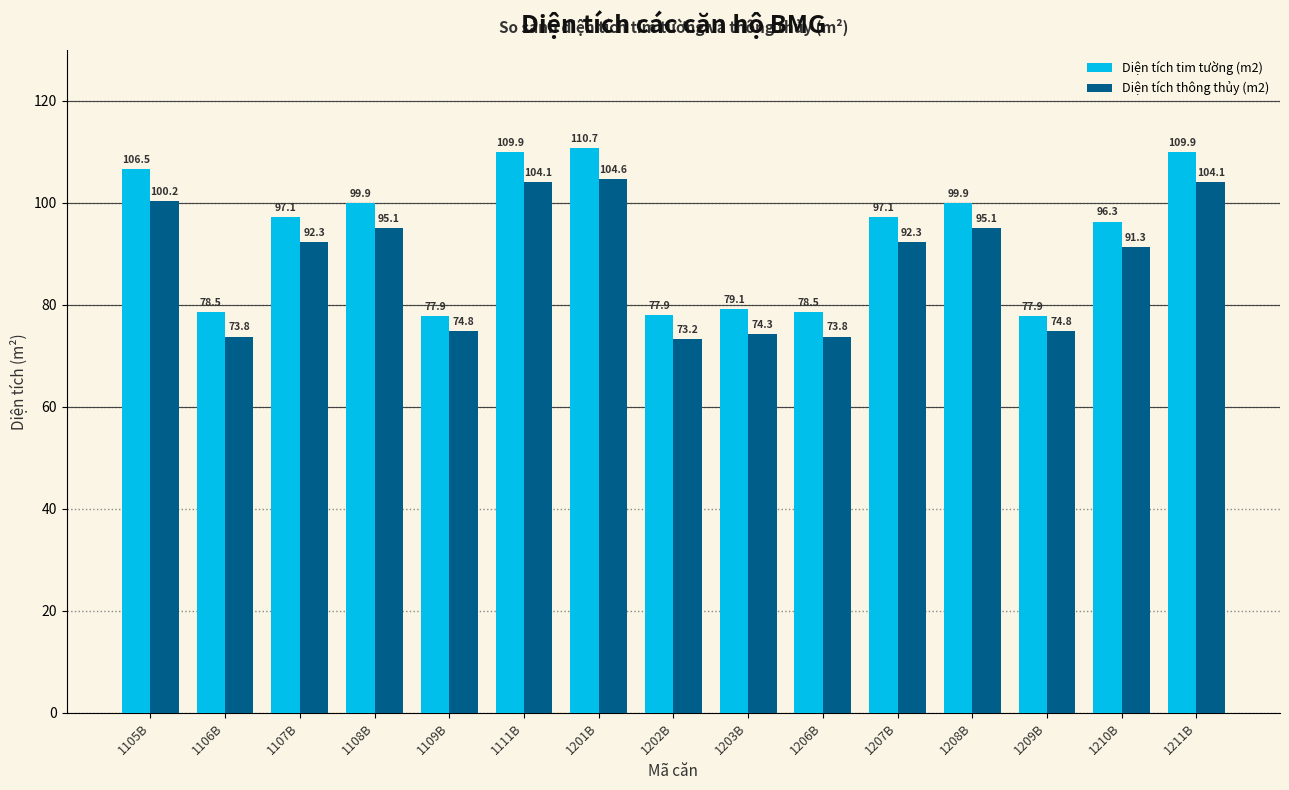

True or false: Diện tích tim tường (m2) has a value of 39.3 at 1109B.

False